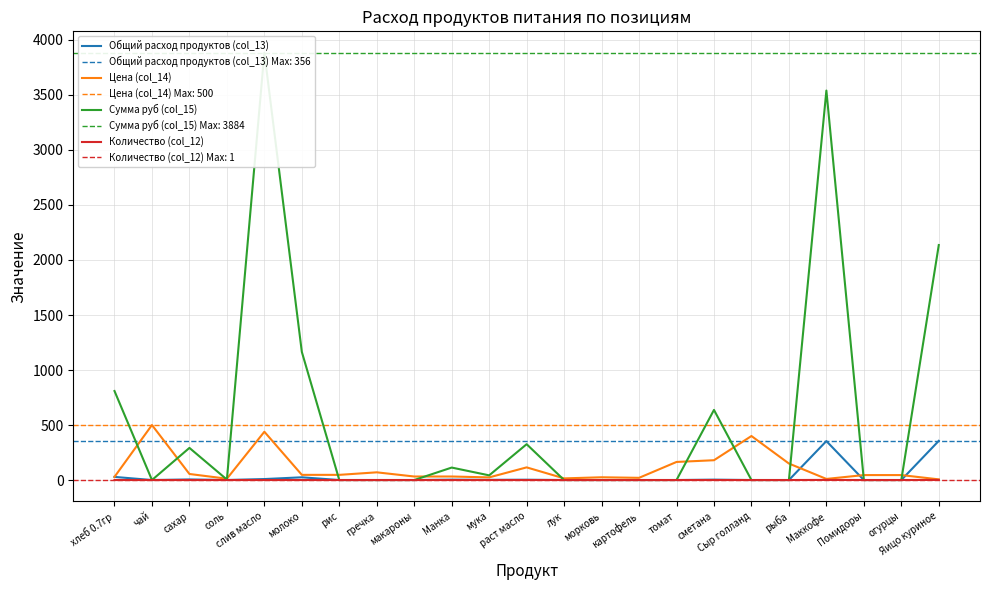

True or false: Количество (col_12) and Цена (col_14) intersect in this chart.

False